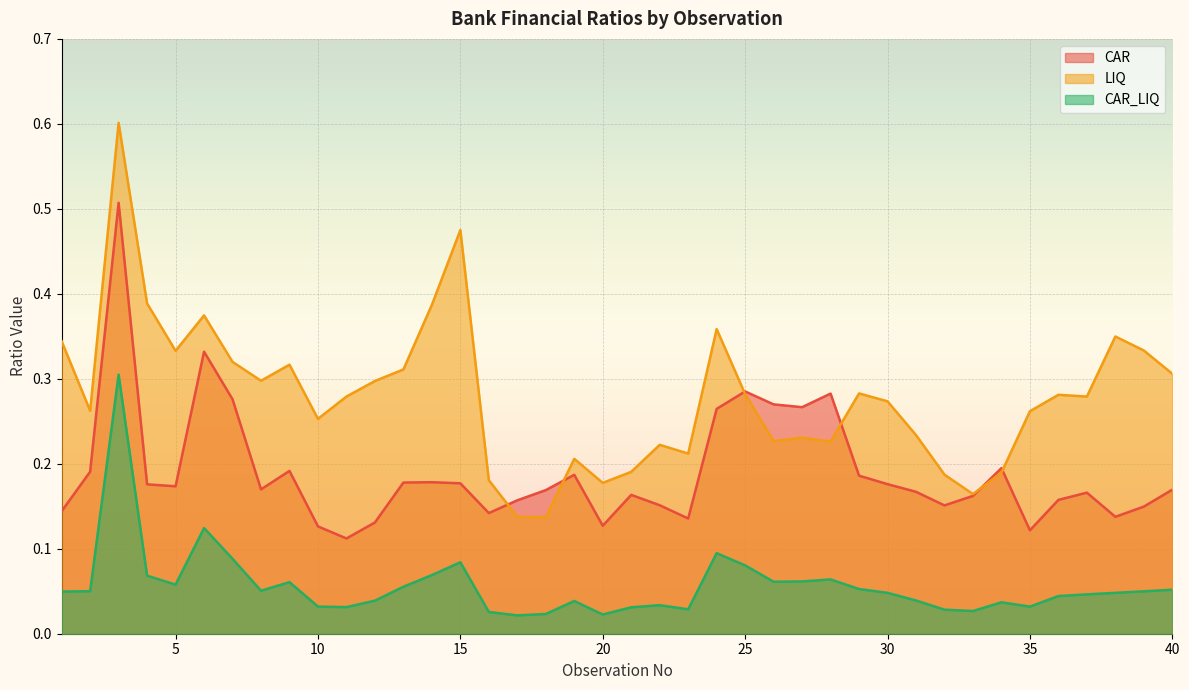

What is the sum of the CAR values at 9 and 4?

0.4